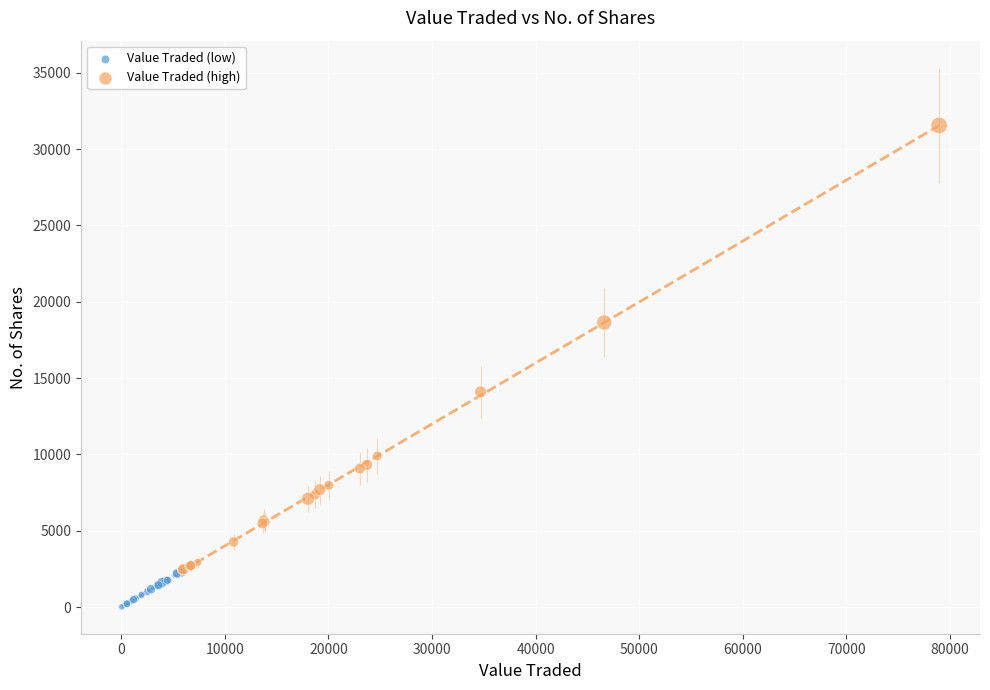

Which series contains the lowest Y value?

Value Traded (low)